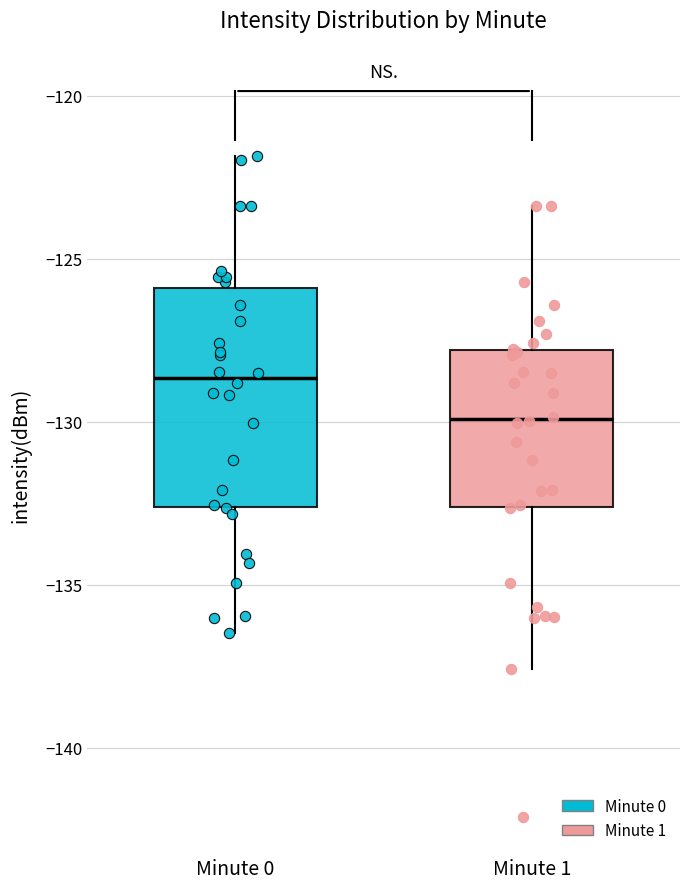

Which box is the tallest, from its lower edge to its upper edge?

Minute 0